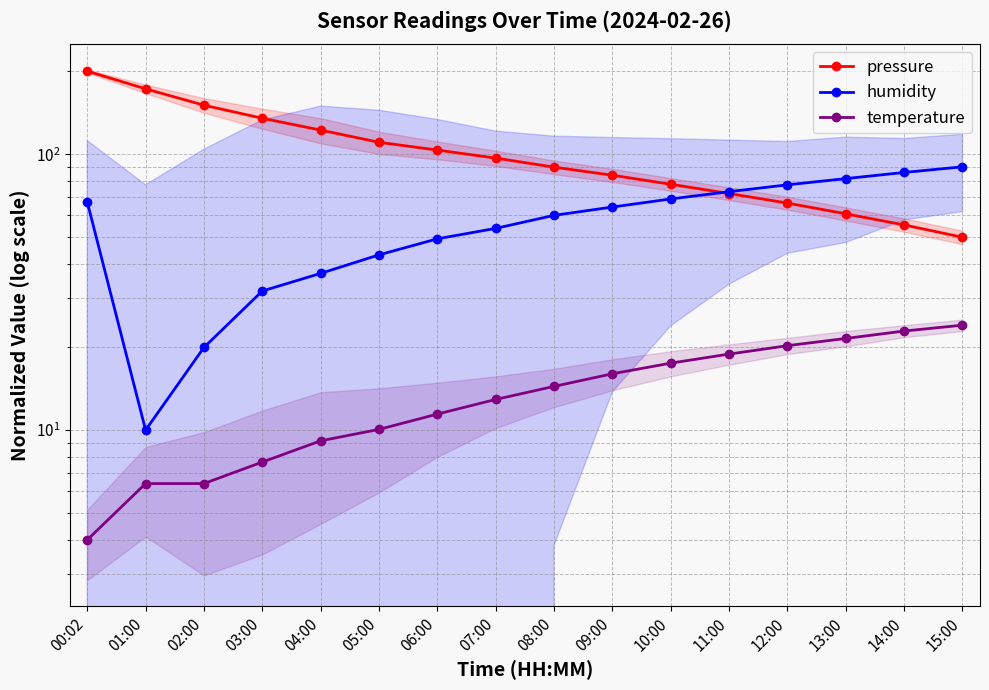

Which series changed the most between 07:00 and 15:00?

pressure